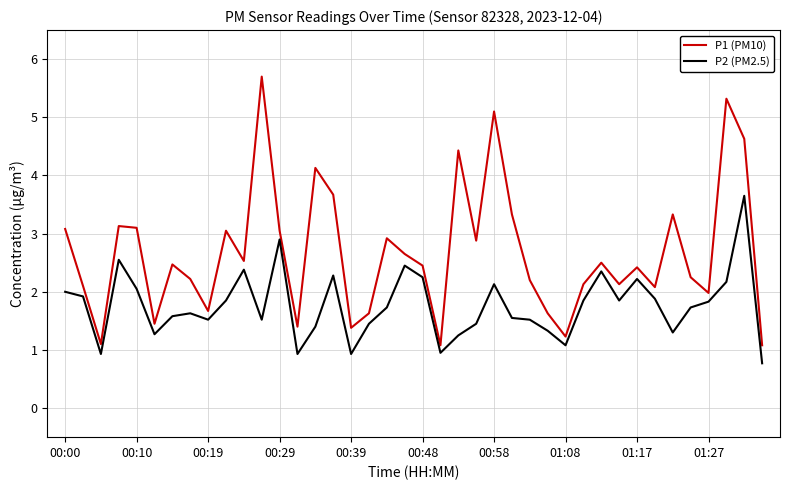

List the series in order of their overall mean, highest first.

P1 (PM10), P2 (PM2.5)